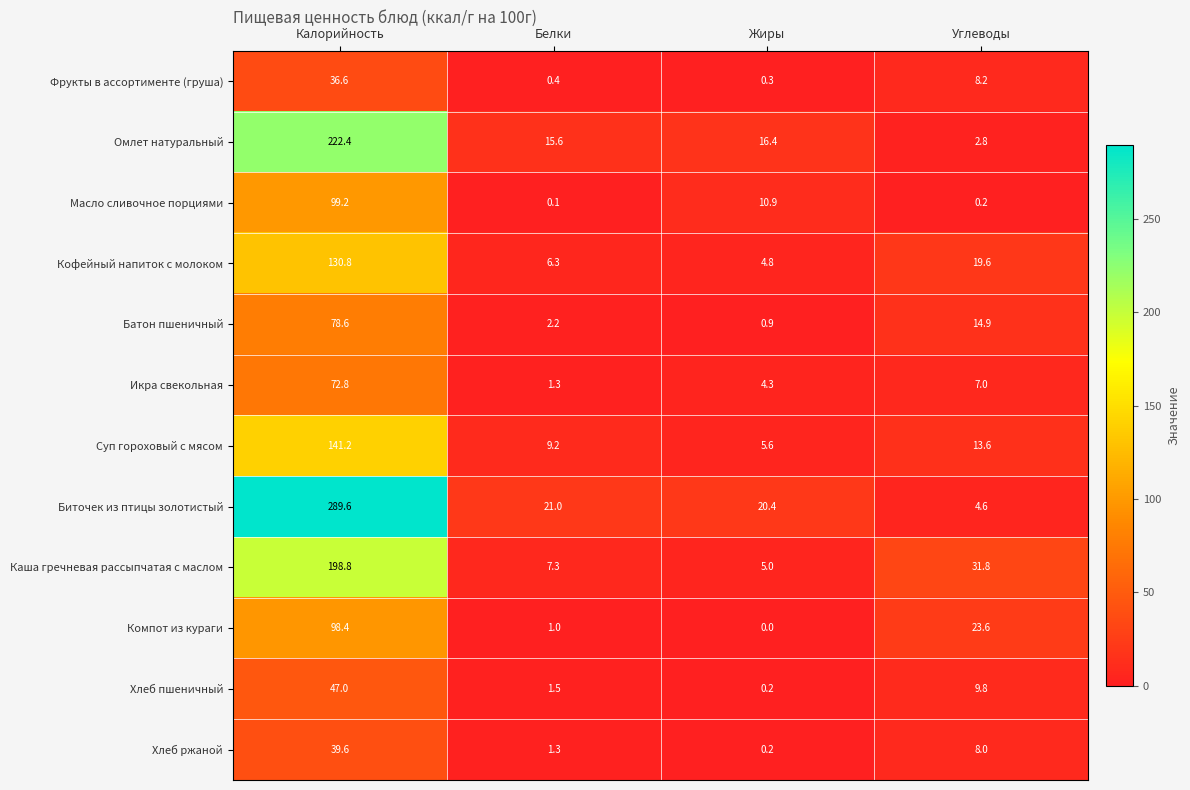

Which series has the largest range (max minus min)?

Биточек из птицы золотистый